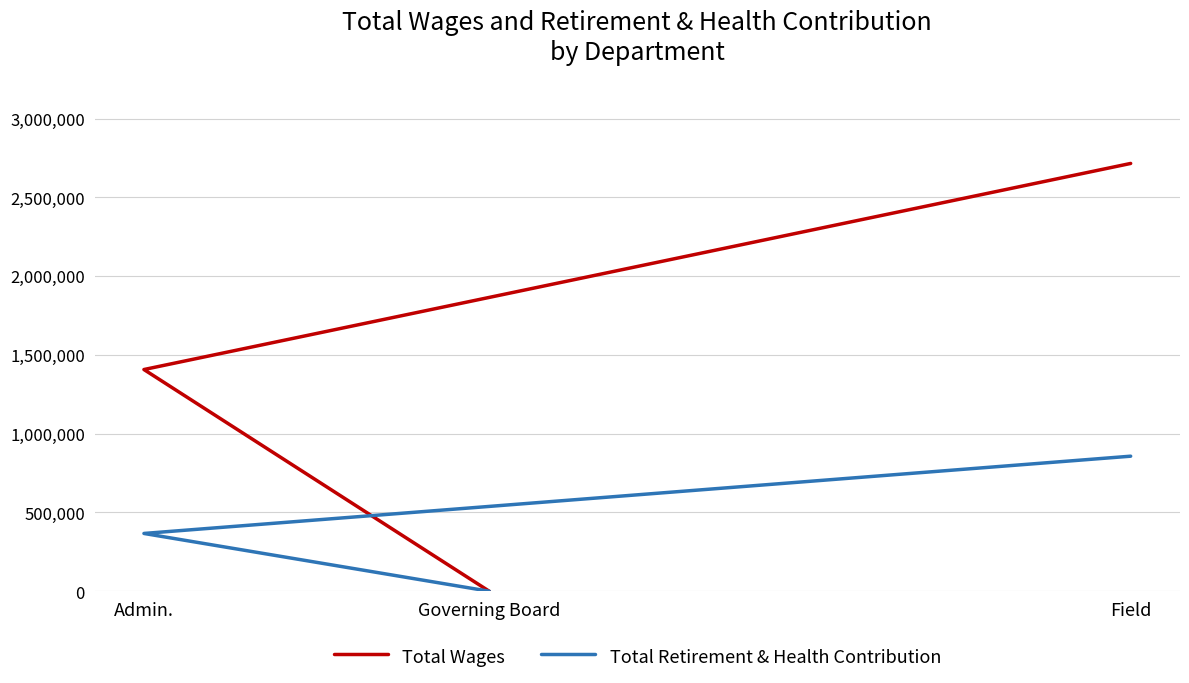

Which series has the widest spread of values?

Total Wages